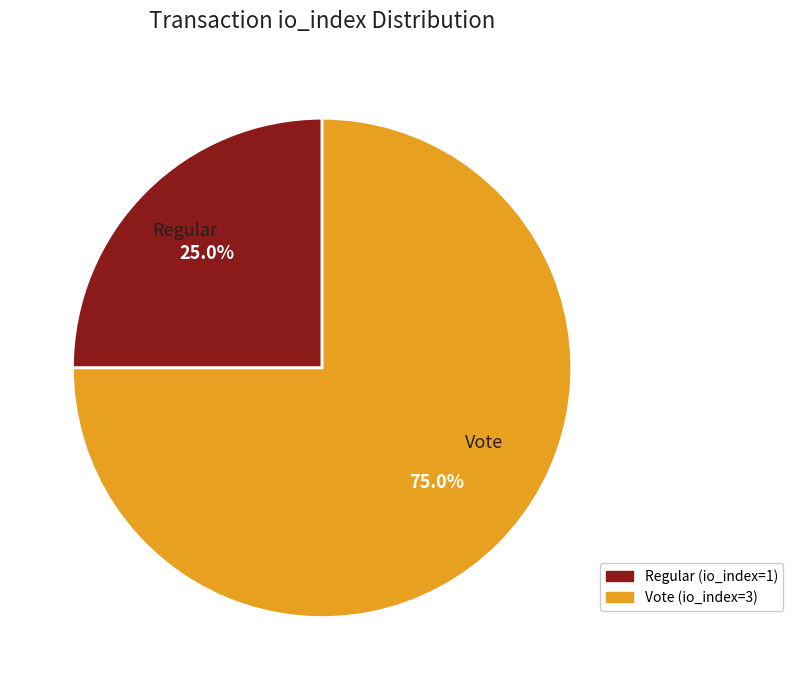

Does any single category account for the majority?

Yes